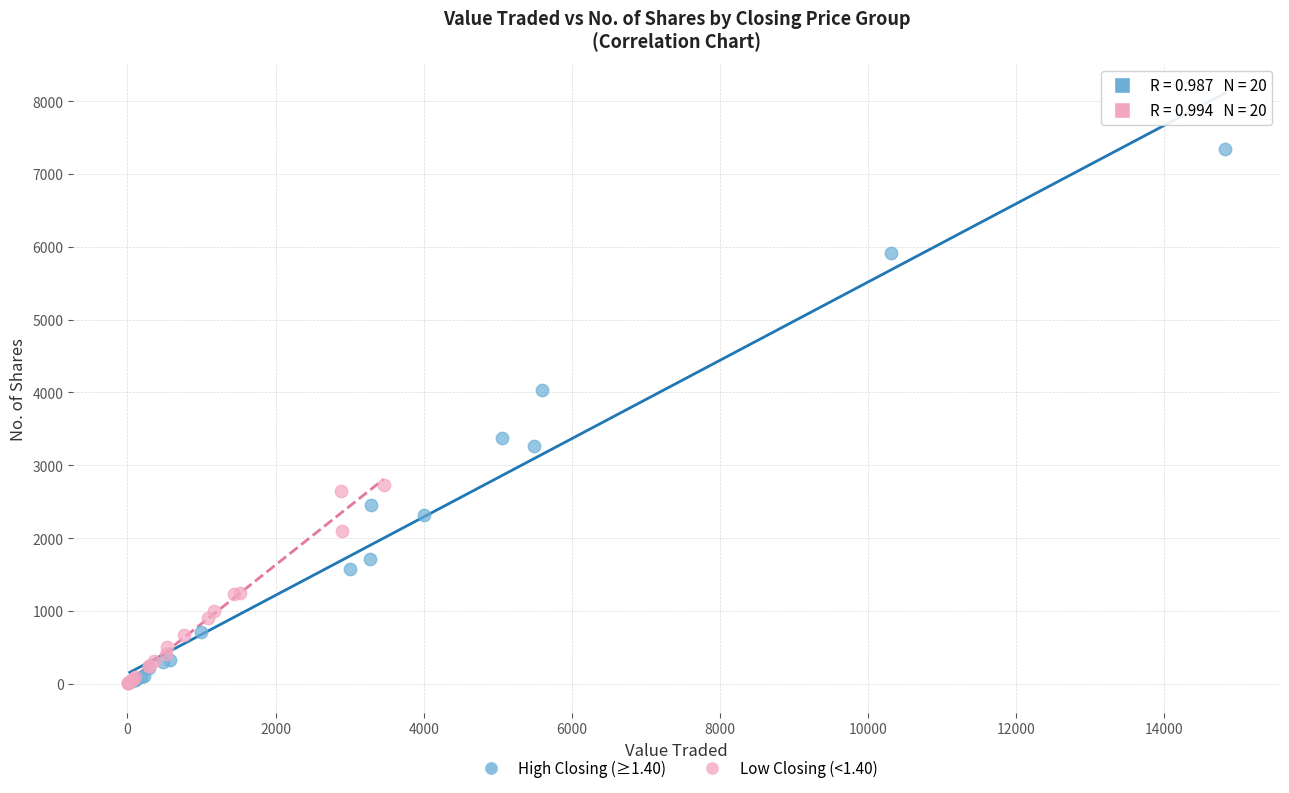

Which series contains the highest Y value?

High Closing (≥1.40)